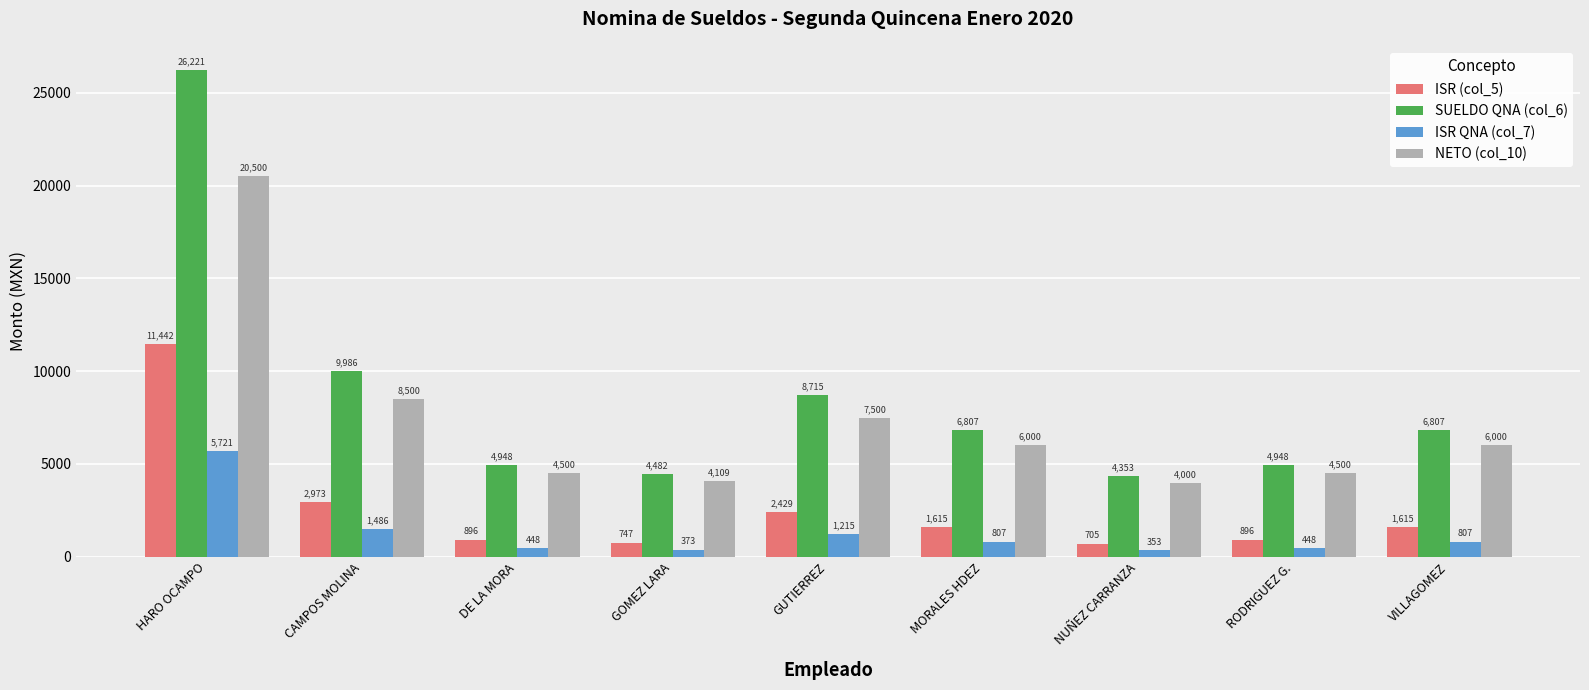

Between GUTIERREZ and VILLAGOMEZ, which series saw the biggest shift?

SUELDO QNA (col_6)